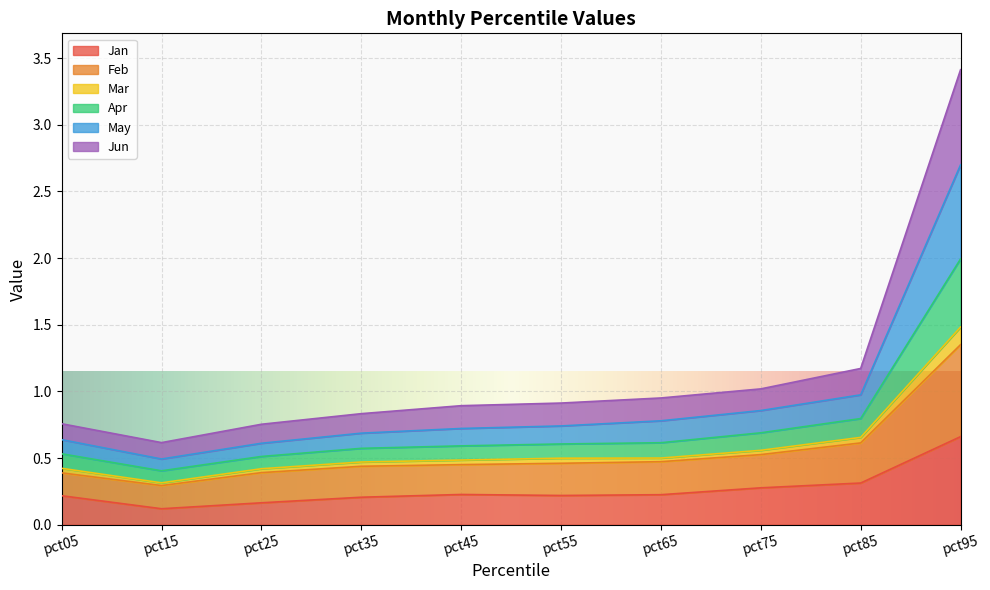

Which label corresponds to the smallest value in the chart?

pct15